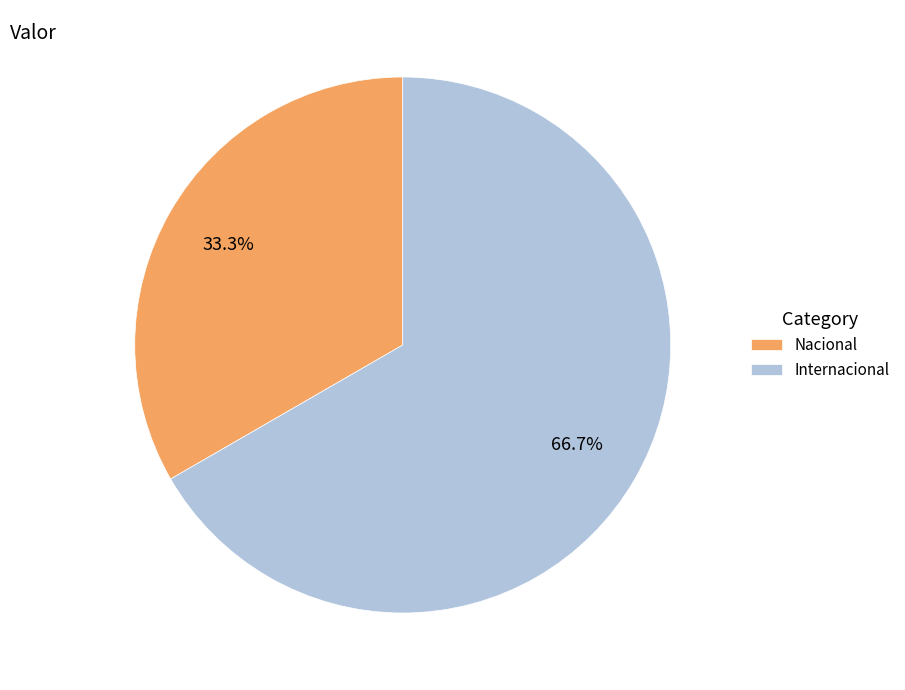

Which slice is the largest?

Internacional